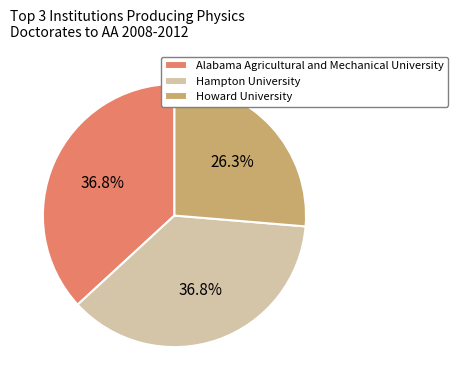

To the nearest percent, what is the difference between the largest and smallest slice percentages?

11%